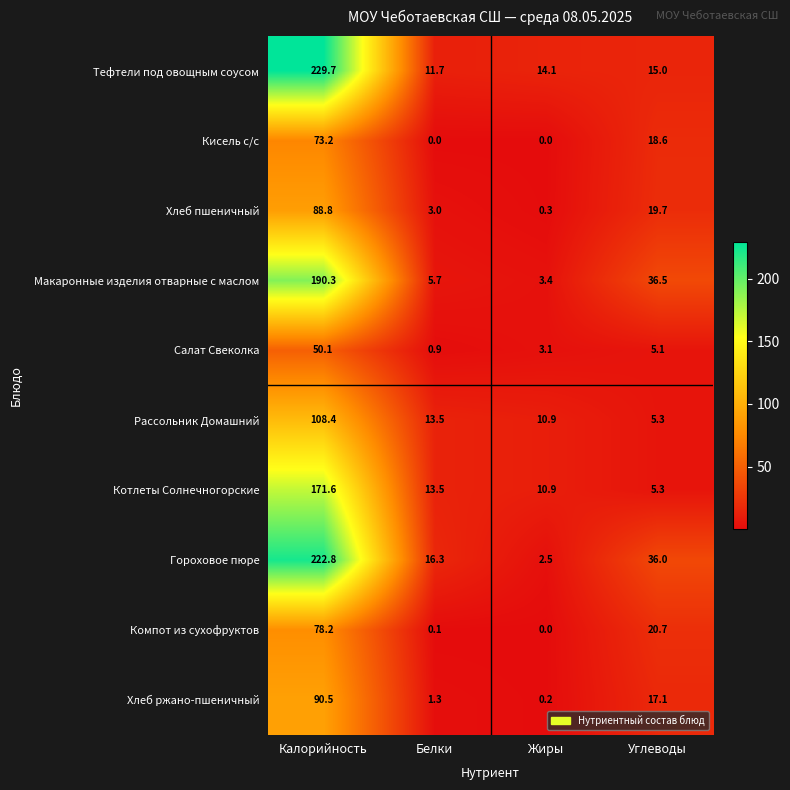

What is the approximate value of Тефтели под овощным соусом at Калорийность?

229.7